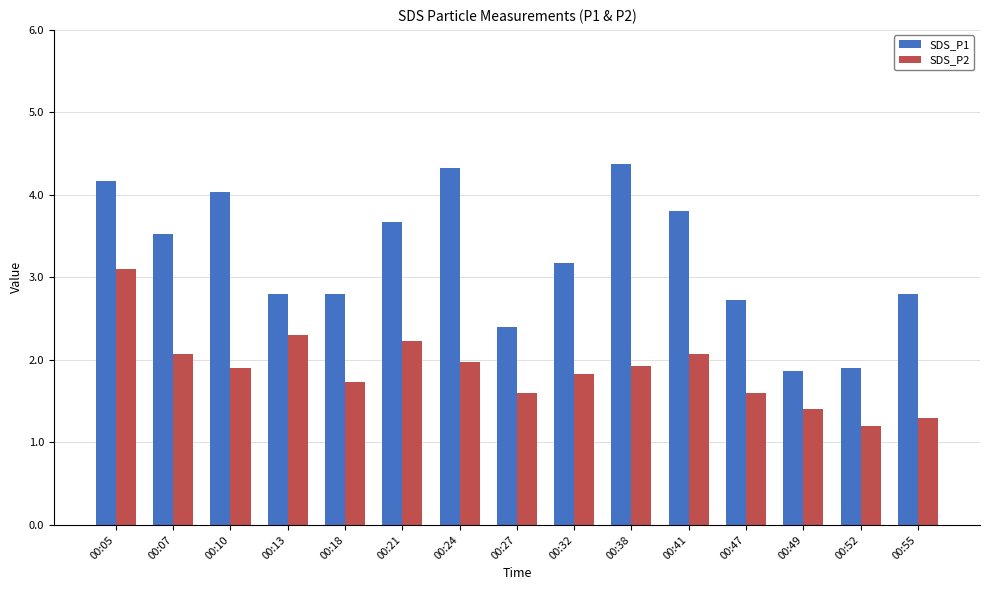

What is the minimum value for SDS_P2?

1.2